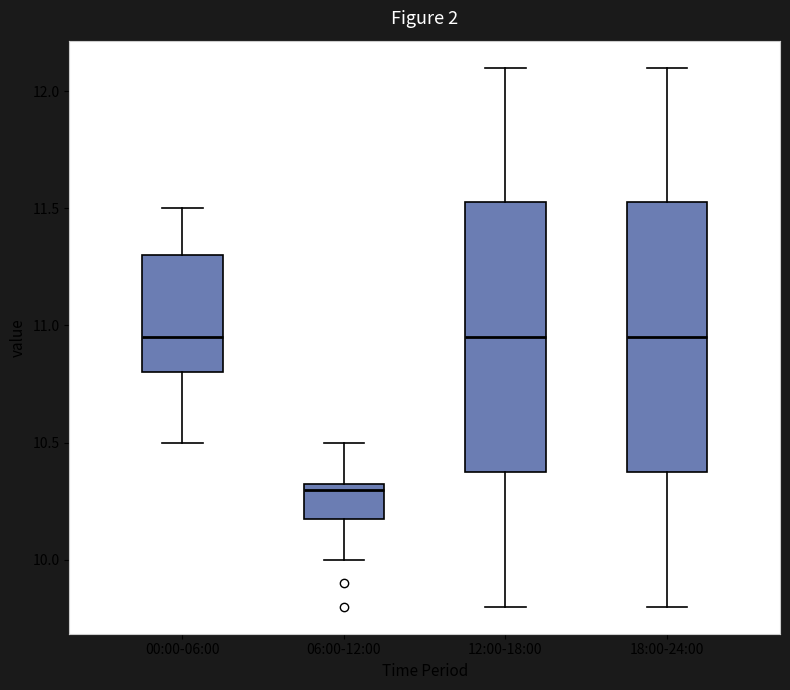

Reading left to right, transcribe this box plot: for each box, give where its median line is, the range the box spans, and where its two whiskers end, as read against the y-axis. The values are not printed on the chart, so give them approximately, as read against the axis.

00:00-06:00: median 10.95, box 10.80 to 11.30, whiskers 10.50 to 11.50
06:00-12:00: median 10.30, box 10.20 to 10.35, whiskers 10.00 to 10.50
12:00-18:00: median 10.95, box 10.40 to 11.55, whiskers 9.80 to 12.10
18:00-24:00: median 10.95, box 10.40 to 11.55, whiskers 9.80 to 12.10